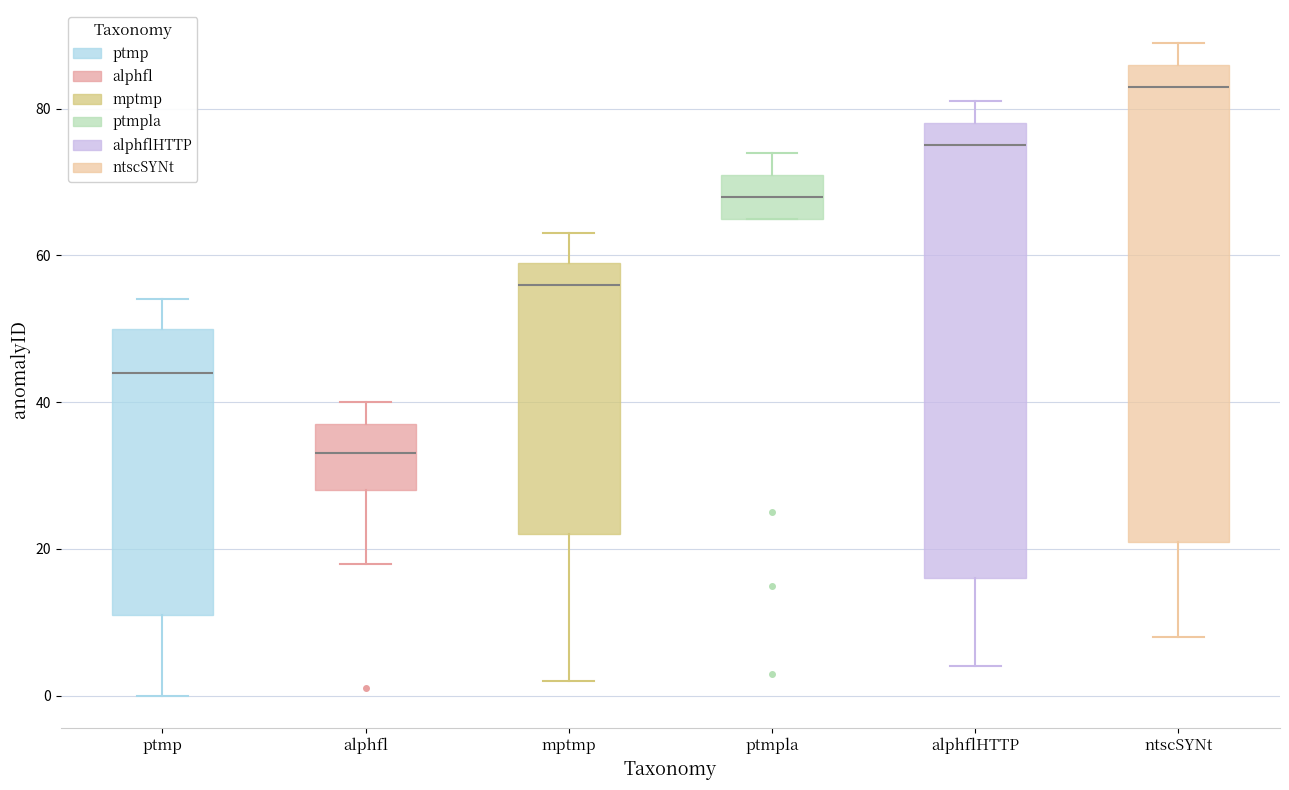

Which box's median line is the lowest?

alphfl